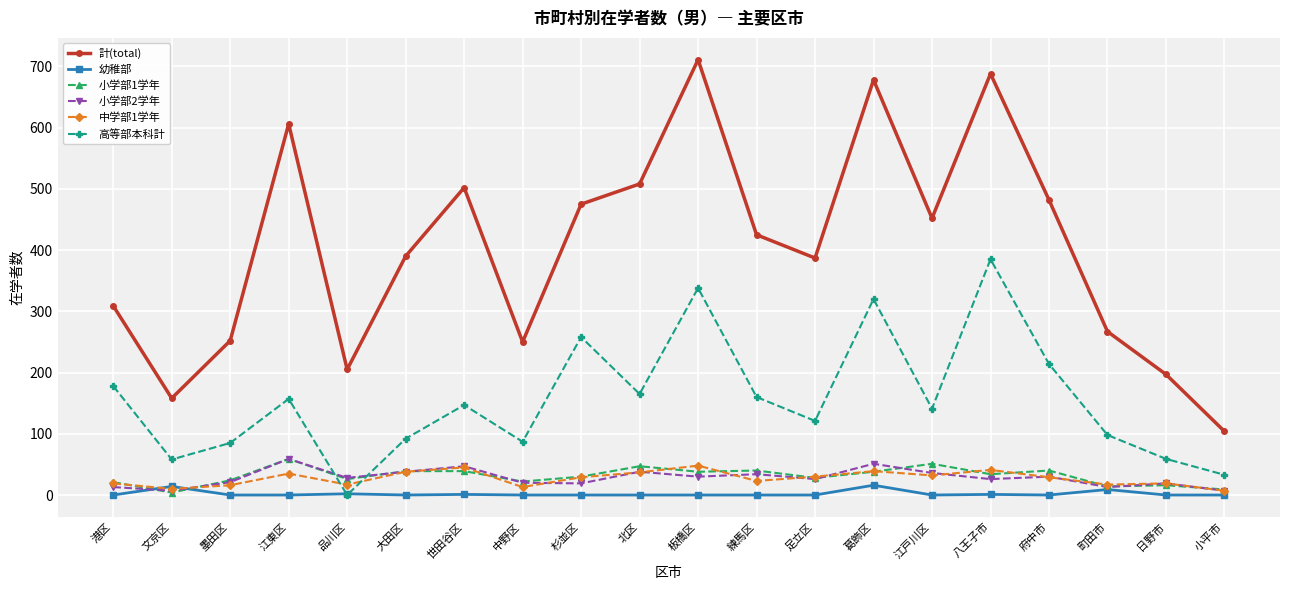

What is the label of the 8th point from the left?

中野区